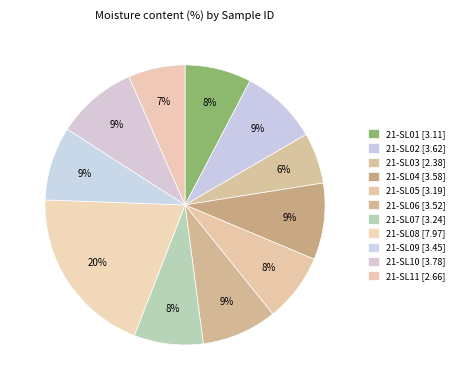

What is the ratio of the value at 21-SL10 to the value at 21-SL03?

1.6